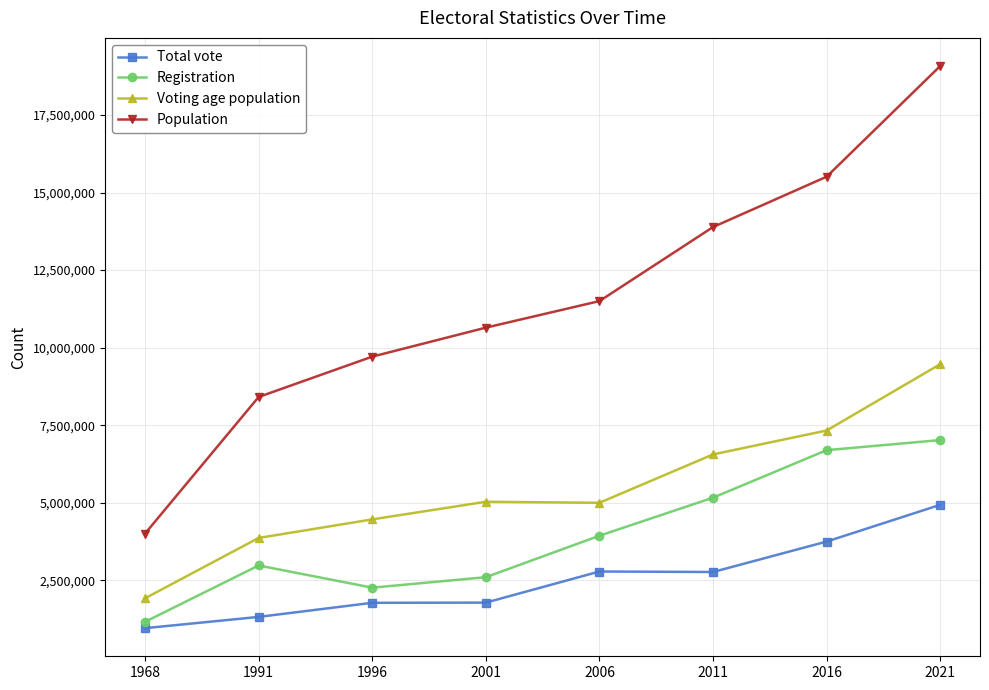

Which series has the largest total across all categories?

Population